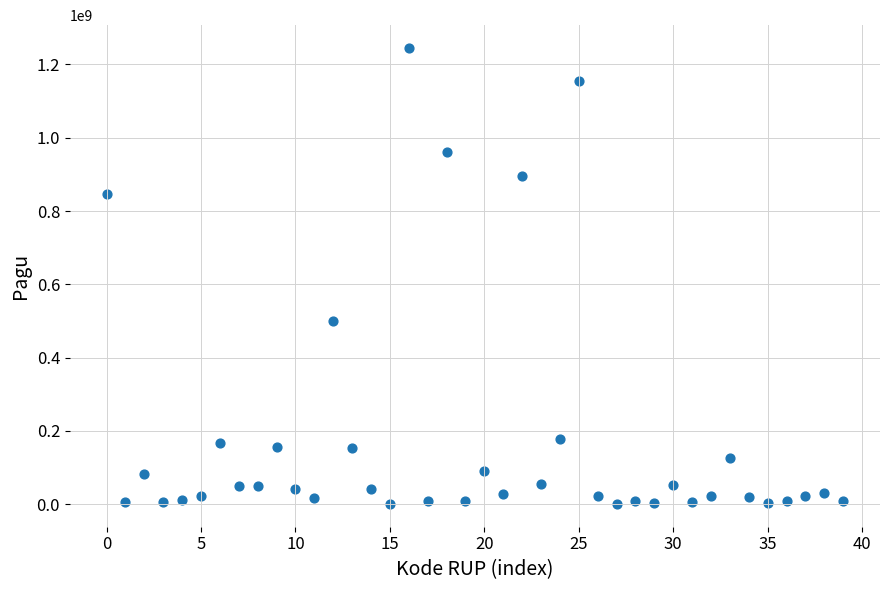

What is the range of Y values (max minus min)?

1244080000